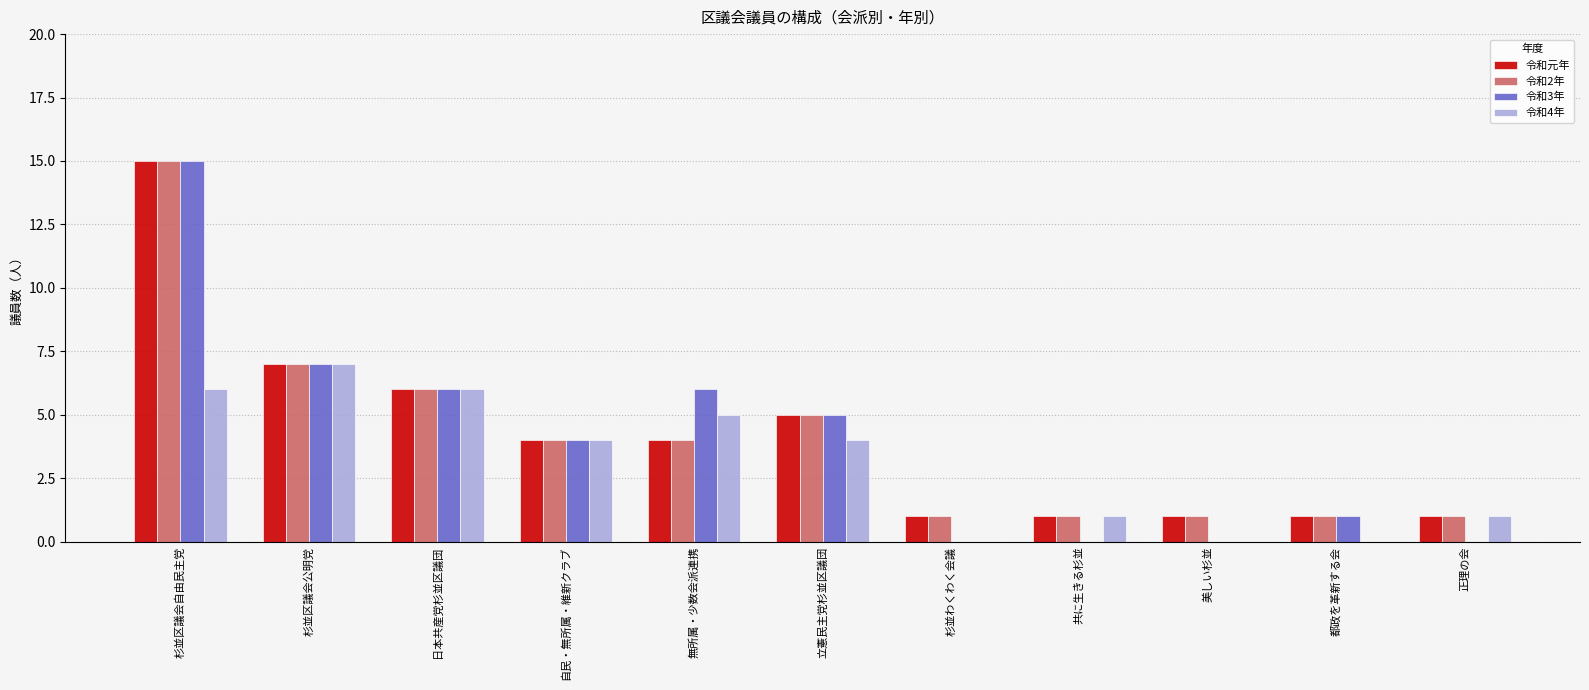

True or false: 令和2年 has a value of 2 at 正理の会.

False